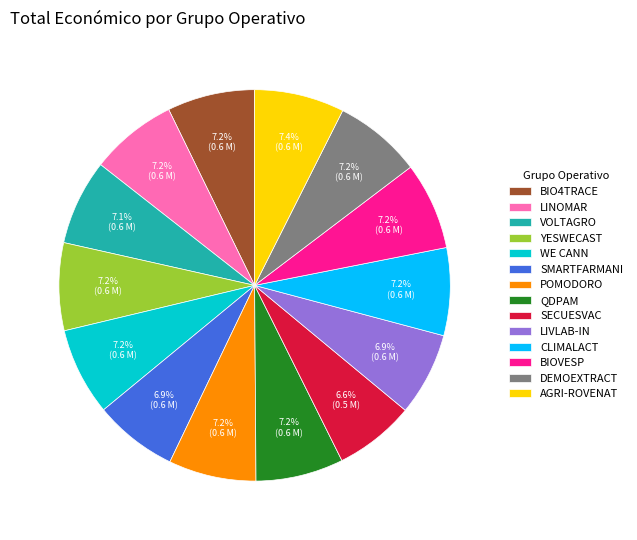

Do BIOVESP and SECUESVAC together represent more than half of the pie?

No